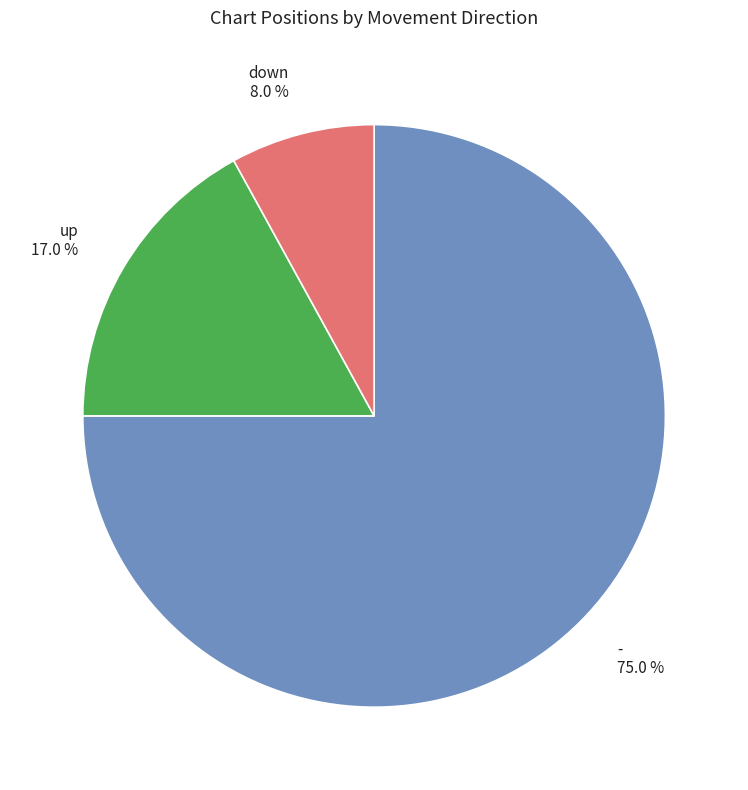

How many segments does this pie chart have?

3